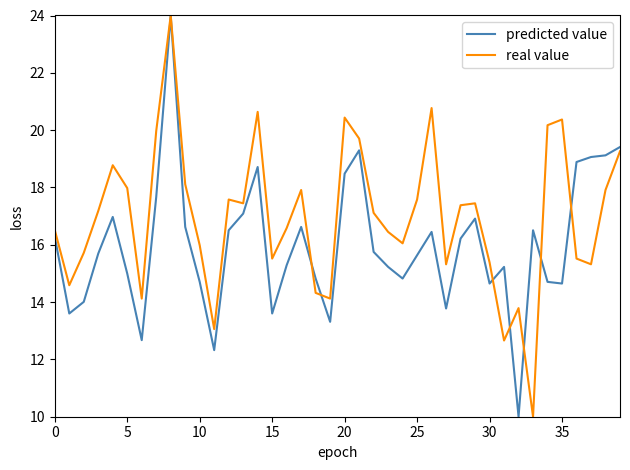

What is the minimum value shown in the chart?

10.0